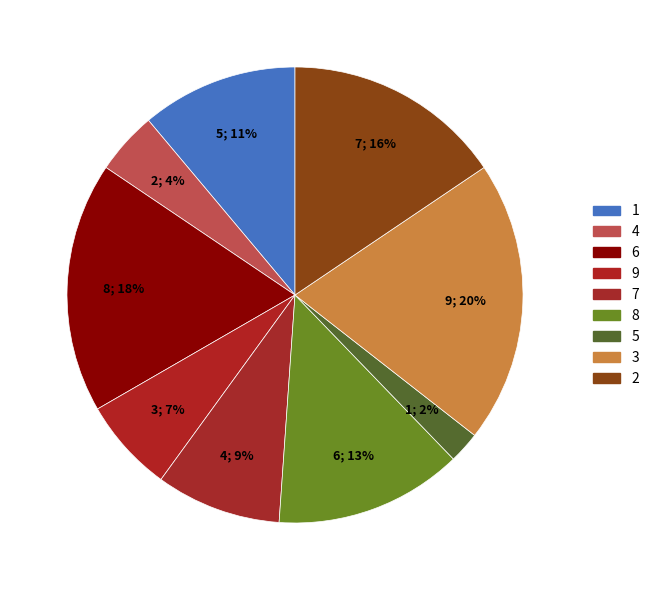

To the nearest percent, what is the difference between the largest and smallest slice percentages?

18%